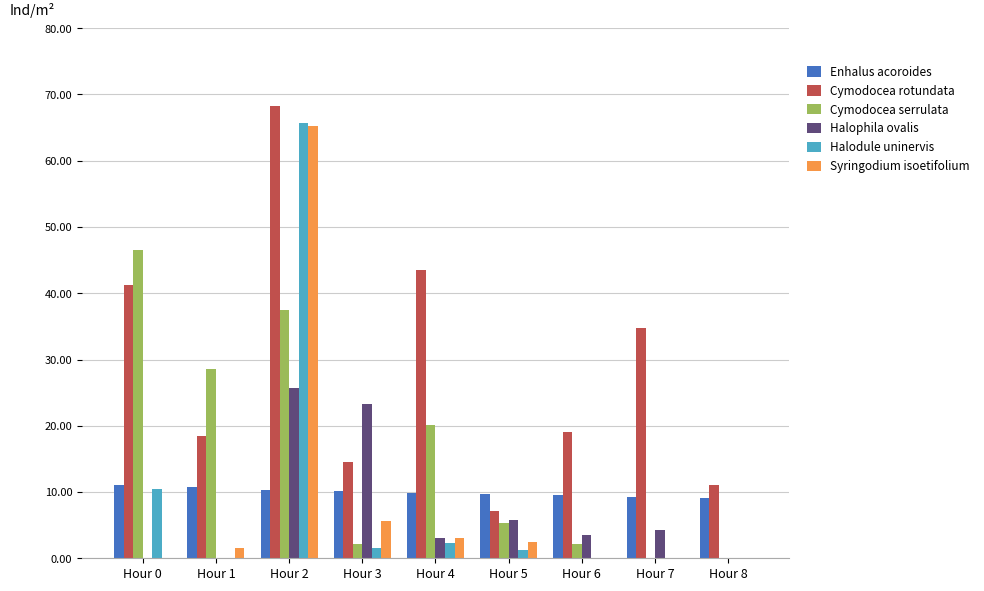

How many groups of bars are there?

9